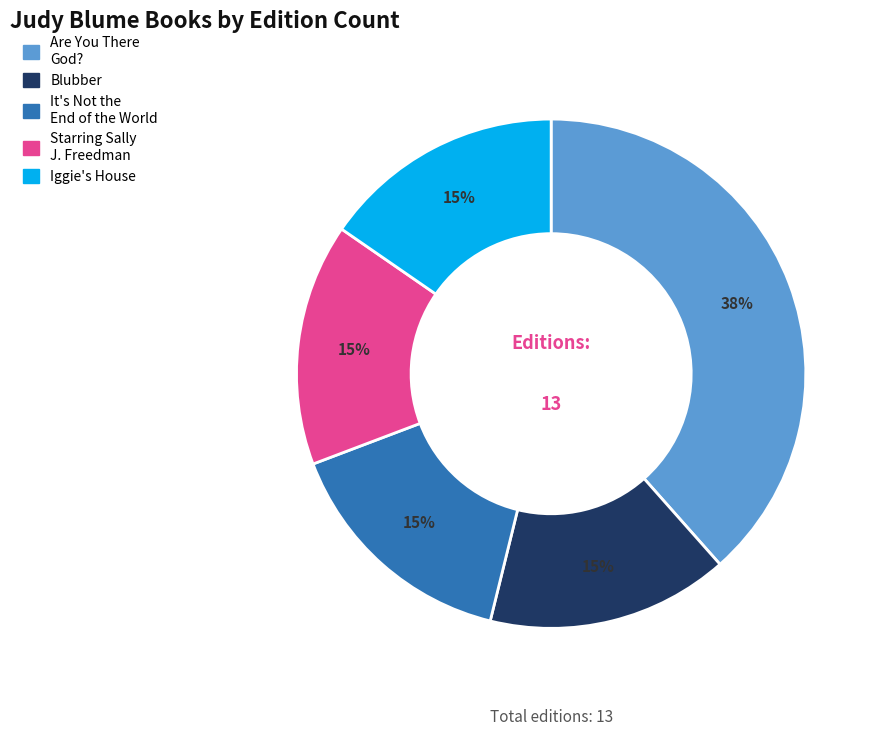

To the nearest percent, what is the difference between the largest and smallest slice percentages?

23%